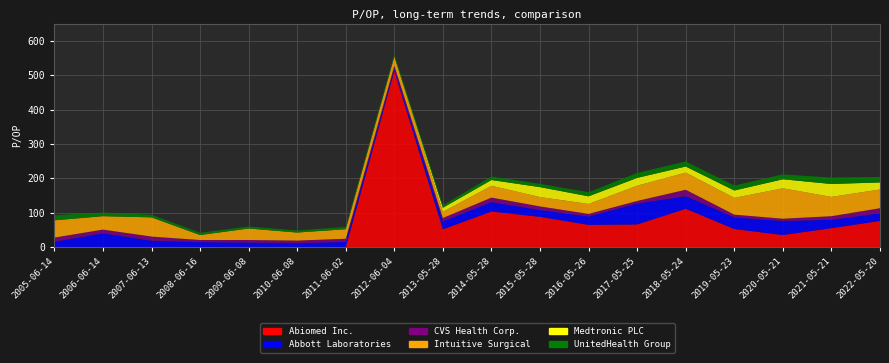

Reading left to right, extract all data points from this chart.

Abiomed Inc.: 2005-06-14=0.0	2006-06-14=0.0	2007-06-13=0.0	2008-06-16=0.0	2009-06-08=0.0	2010-06-08=0.0	2011-06-02=0.0	2012-06-04=512.2	2013-05-28=51.9	2014-05-28=103.7	2015-05-28=88.2	2016-05-26=64.8	2017-05-25=66.1	2018-05-24=111.7	2019-05-23=52.7	2020-05-21=35.4	2021-05-21=55.2	2022-05-20=76.3
Abbott Laboratories: 2005-06-14=15.5	2006-06-14=40.5	2007-06-13=18.8	2008-06-16=14.7	2009-06-08=13.5	2010-06-08=11.9	2011-06-02=15.3	2012-06-04=6.8	2013-05-28=22.8	2014-05-28=27.5	2015-05-28=19.8	2016-05-26=24.2	2017-05-25=60.9	2018-05-24=36.6	2019-05-23=34.0	2020-05-21=40.7	2021-05-21=24.4	2022-05-20=22.2
CVS Health Corp.: 2005-06-14=12.4	2006-06-14=10.7	2007-06-13=12.1	2008-06-16=6.2	2009-06-08=7.3	2010-06-08=7.3	2011-06-02=9.1	2012-06-04=8.7	2013-05-28=10.1	2014-05-28=13.0	2015-05-28=10.5	2016-05-26=7.7	2017-05-25=7.4	2018-05-24=18.6	2019-05-23=7.8	2020-05-21=6.7	2021-05-21=10.4	2022-05-20=14.8
Intuitive Surgical: 2005-06-14=50.2	2006-06-14=39.0	2007-06-13=55.8	2008-06-16=14.4	2009-06-08=33.5	2010-06-08=23.3	2011-06-02=27.8	2012-06-04=26.2	2013-05-28=18.0	2014-05-28=34.4	2015-05-28=27.2	2016-05-26=28.9	2017-05-25=44.4	2018-05-24=49.9	2019-05-23=48.9	2020-05-21=88.4	2021-05-21=56.1	2022-05-20=54.5
Medtronic PLC: 2005-06-14=0.0	2006-06-14=0.0	2007-06-13=0.0	2008-06-16=0.0	2009-06-08=0.0	2010-06-08=0.0	2011-06-02=0.0	2012-06-04=0.0	2013-05-28=11.8	2014-05-28=16.7	2015-05-28=28.8	2016-05-26=22.2	2017-05-25=22.6	2018-05-24=17.6	2019-05-23=21.3	2020-05-21=26.3	2021-05-21=37.4	2022-05-20=20.5
UnitedHealth Group: 2005-06-14=14.9	2006-06-14=10.5	2007-06-13=7.6	2008-06-16=6.6	2009-06-08=6.0	2010-06-08=5.9	2011-06-02=6.5	2012-06-04=6.3	2013-05-28=7.2	2014-05-28=10.1	2015-05-28=9.6	2016-05-26=11.8	2017-05-25=14.4	2018-05-24=14.6	2019-05-23=14.4	2020-05-21=14.1	2021-05-21=18.8	2022-05-20=15.9